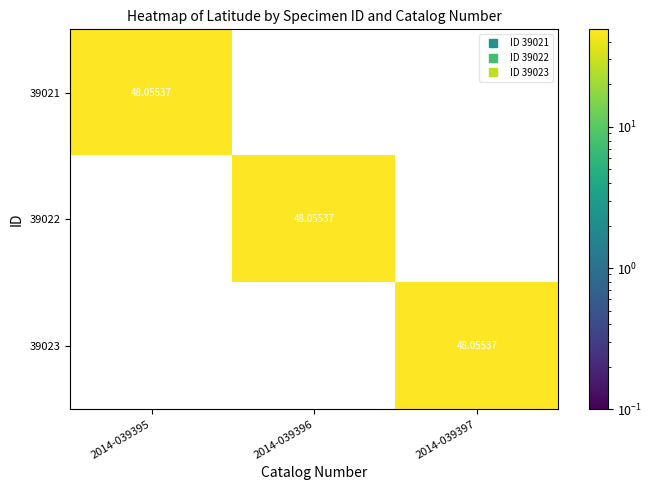

Is the value of 39022 at 2014-039395 greater than the value of 39021 at 2014-039395?

No